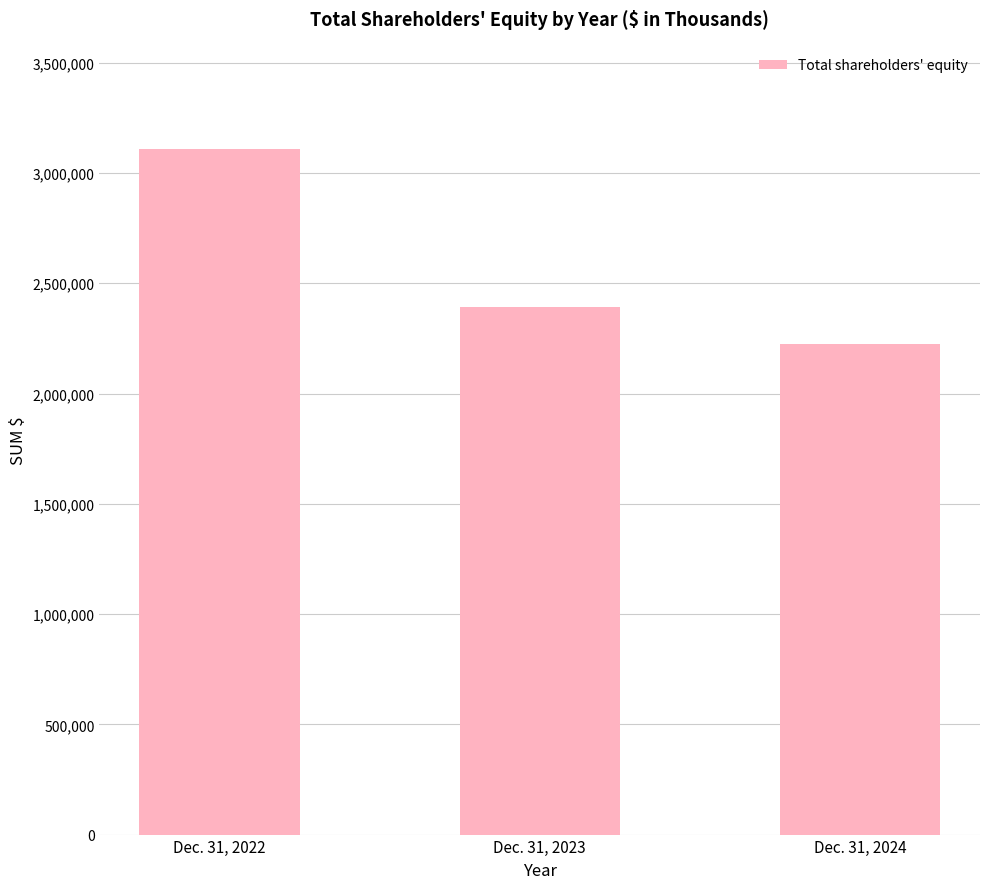

What is the value of the 1st bar from the left?

3110021